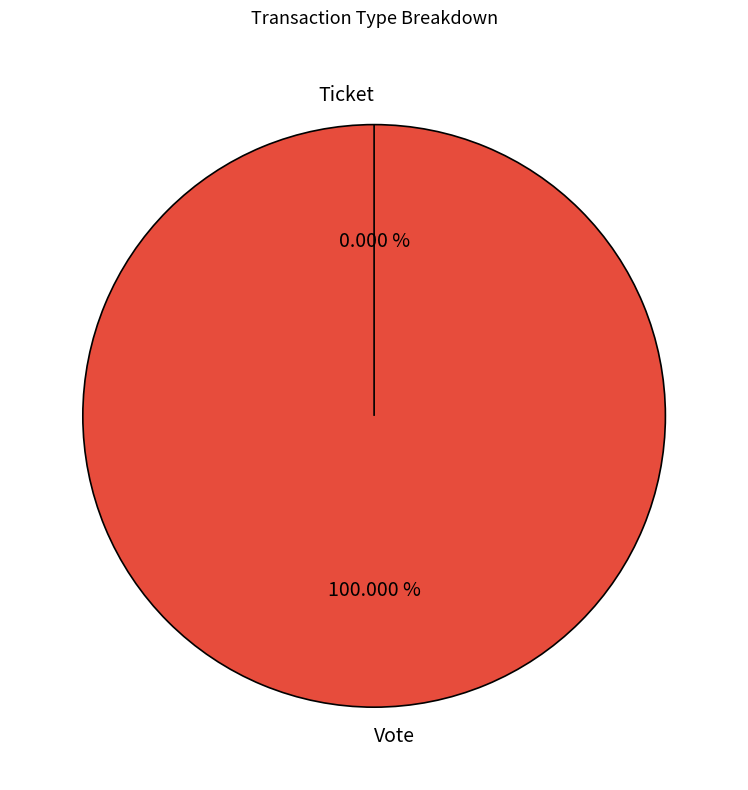

To the nearest percent, what portion does Vote represent?

100%